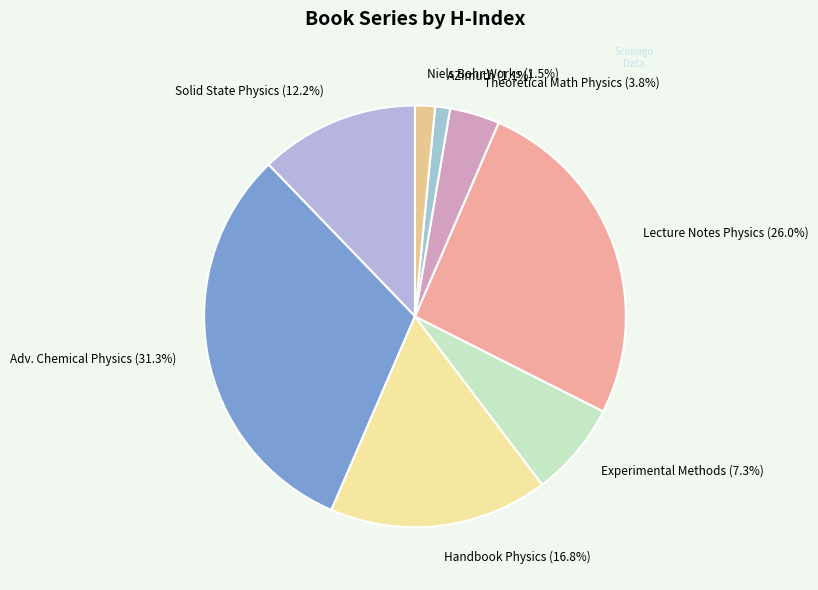

Which slice is the largest?

Adv. Chemical Physics (31.3%)